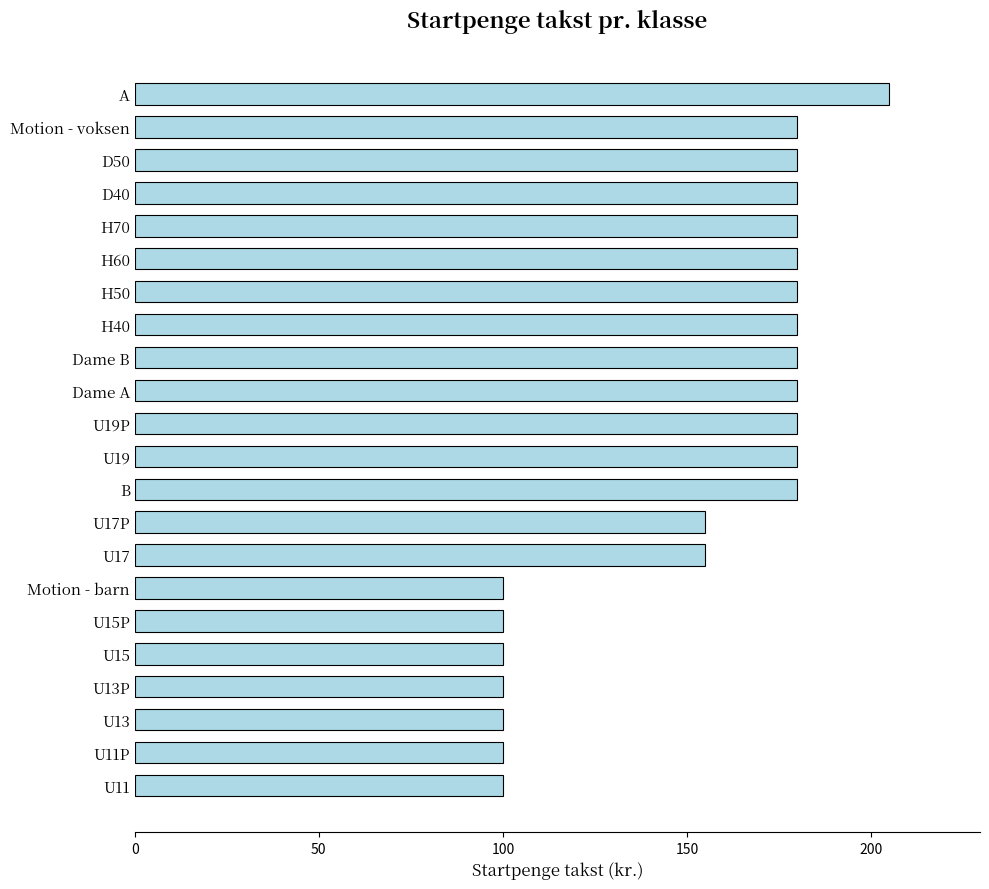

Is it true that the value at U17P is 155?

True